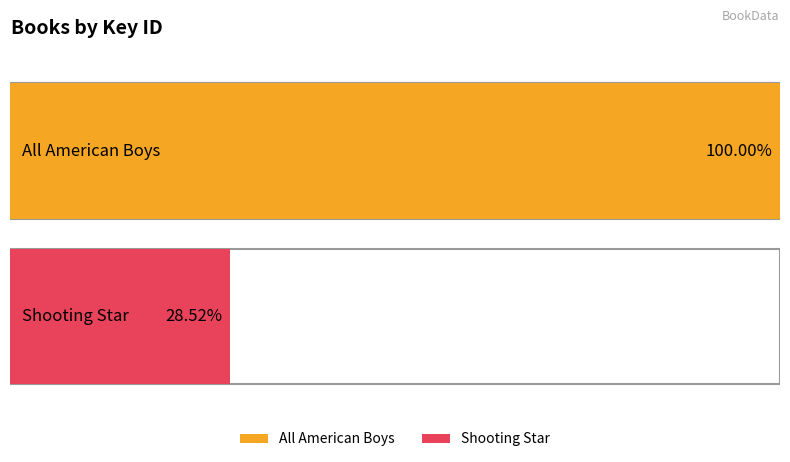

The chart shows a value of 154558184 at All American Boys. True or false?

True